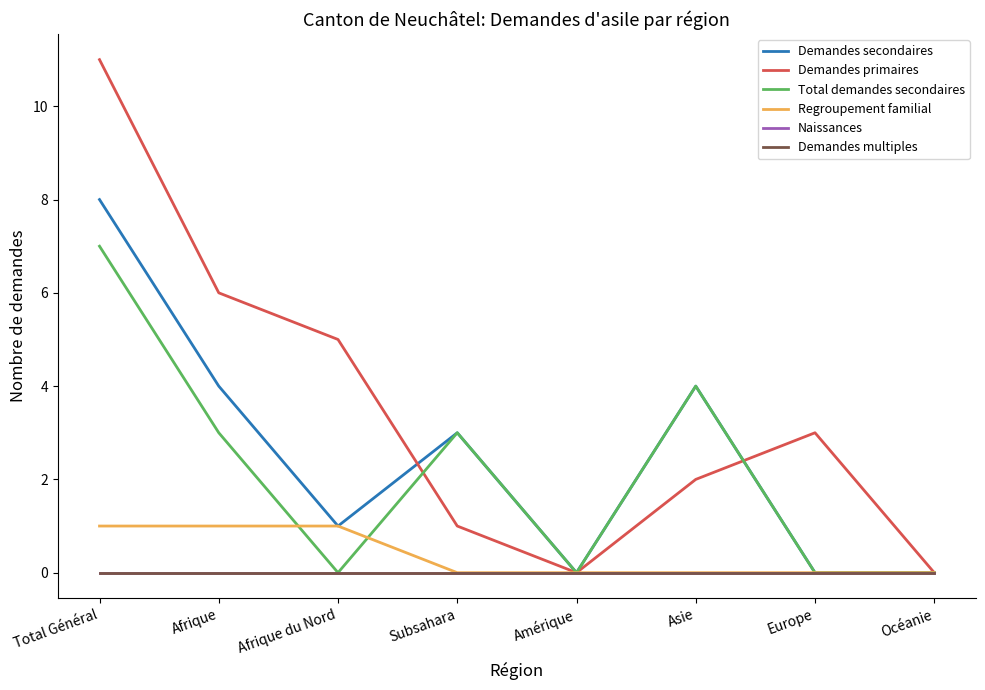

Is this an area chart (filled region under the line)?

No